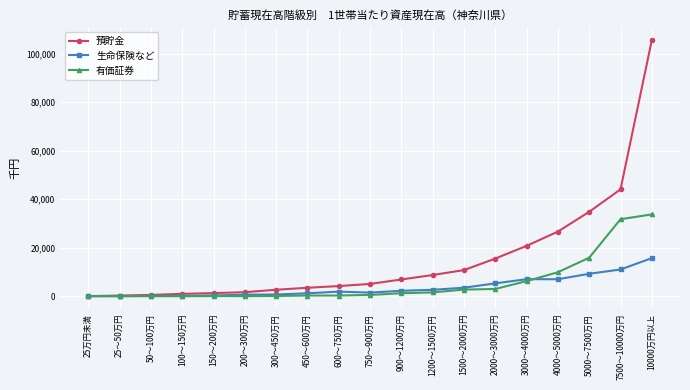

How many series are shown in this chart?

3